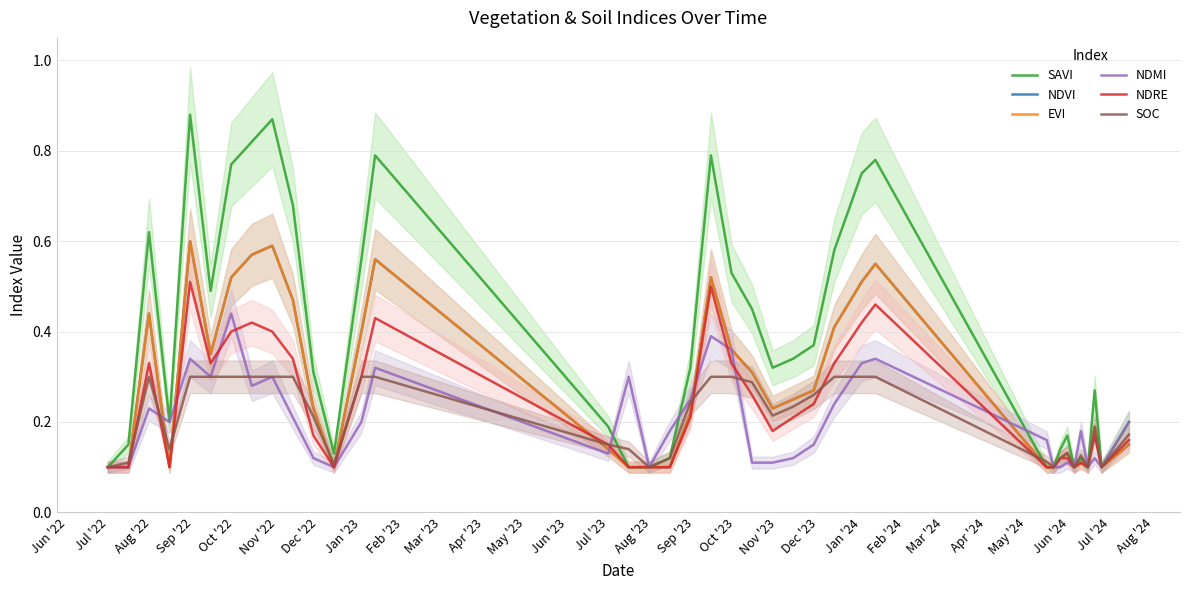

What is the minimum value for NDVI?

0.1